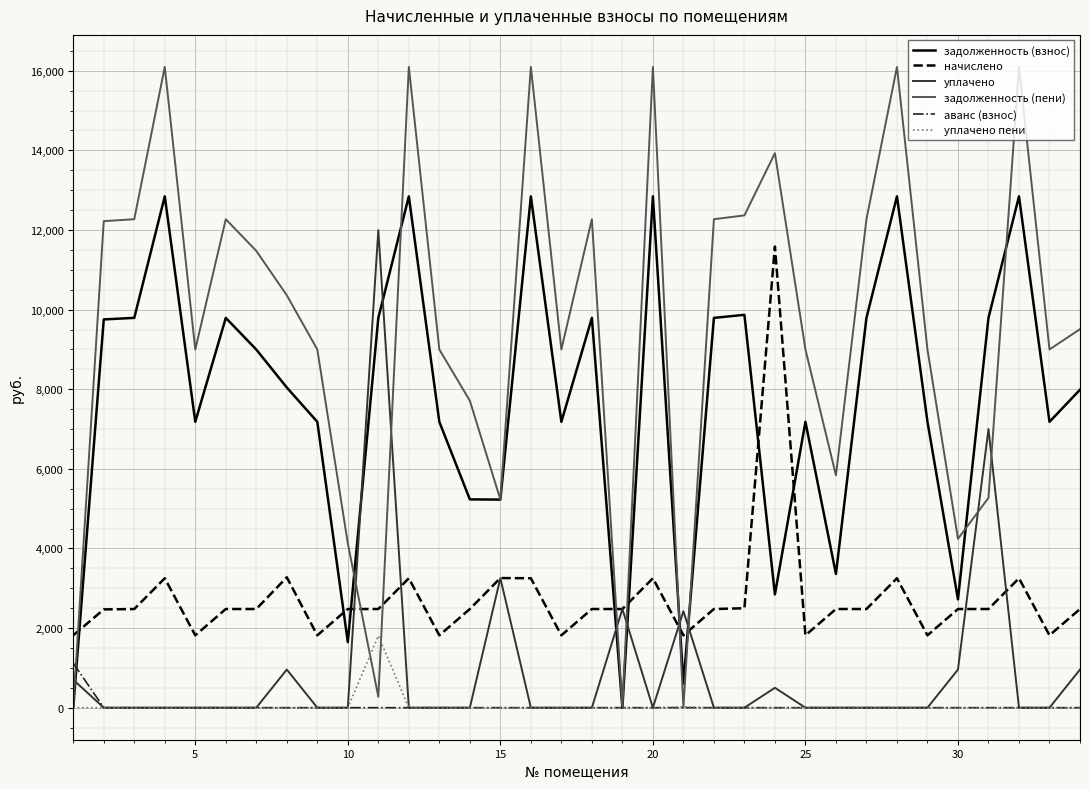

How many lines are shown in the chart?

6